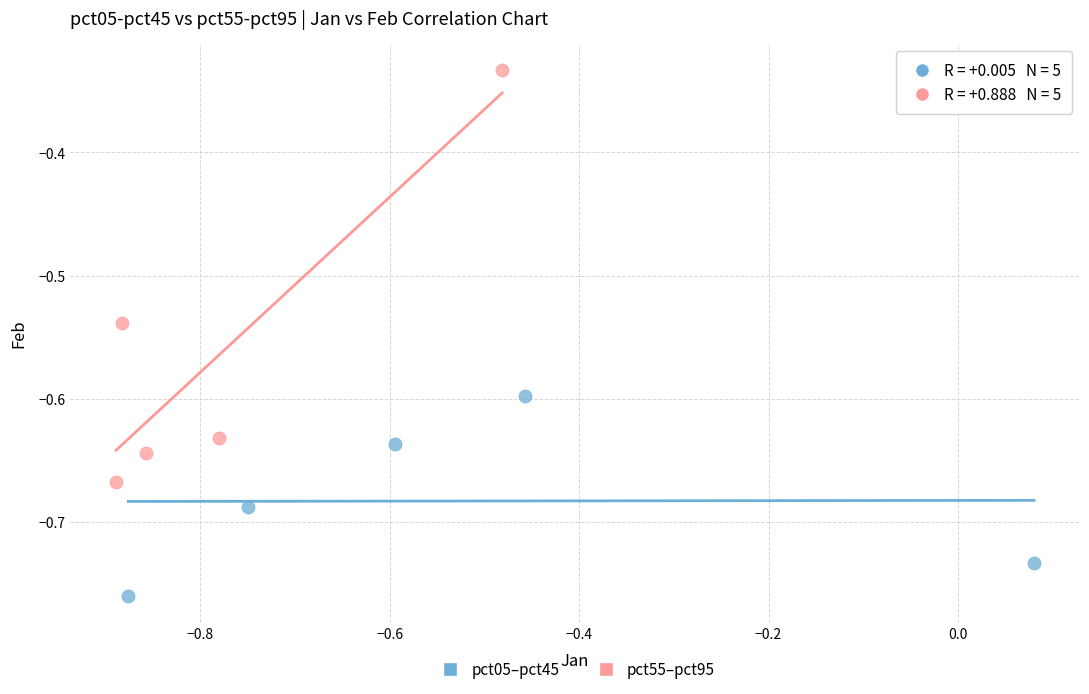

Which series has the largest Y range (max minus min)?

pct55–pct95